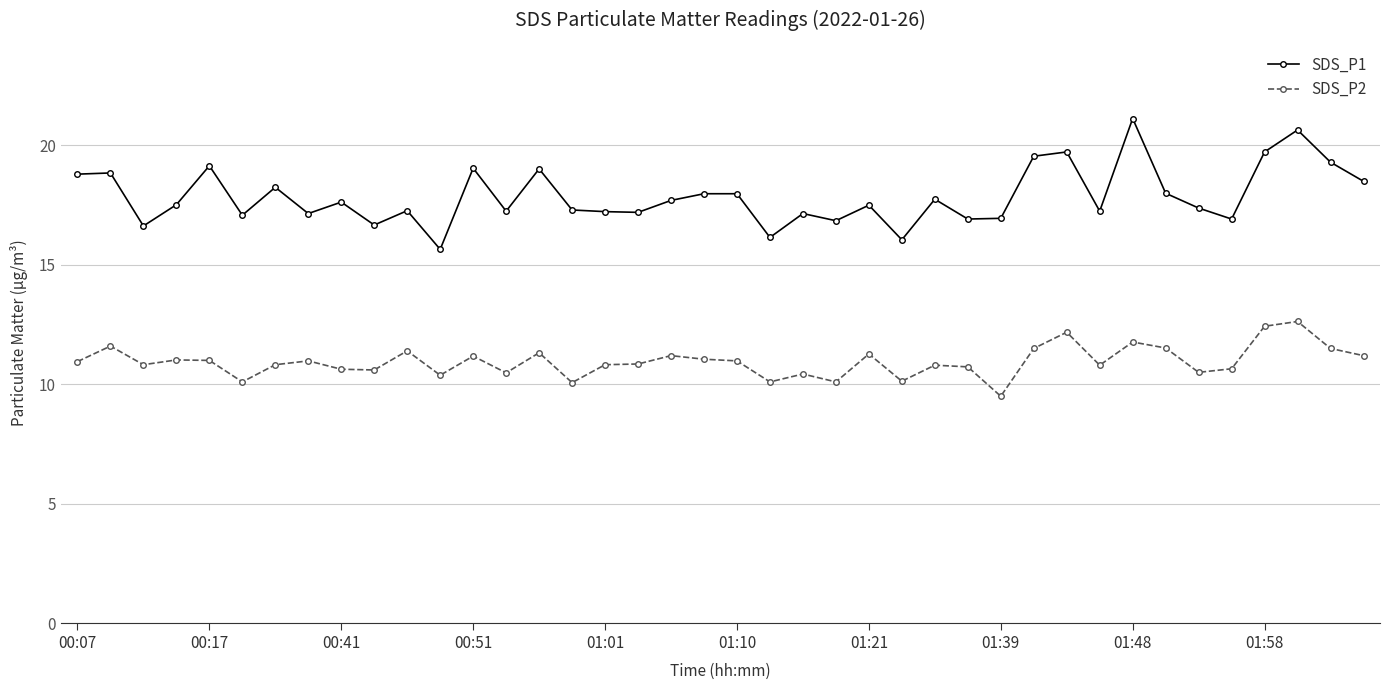

How many categories are shown in the chart?

40